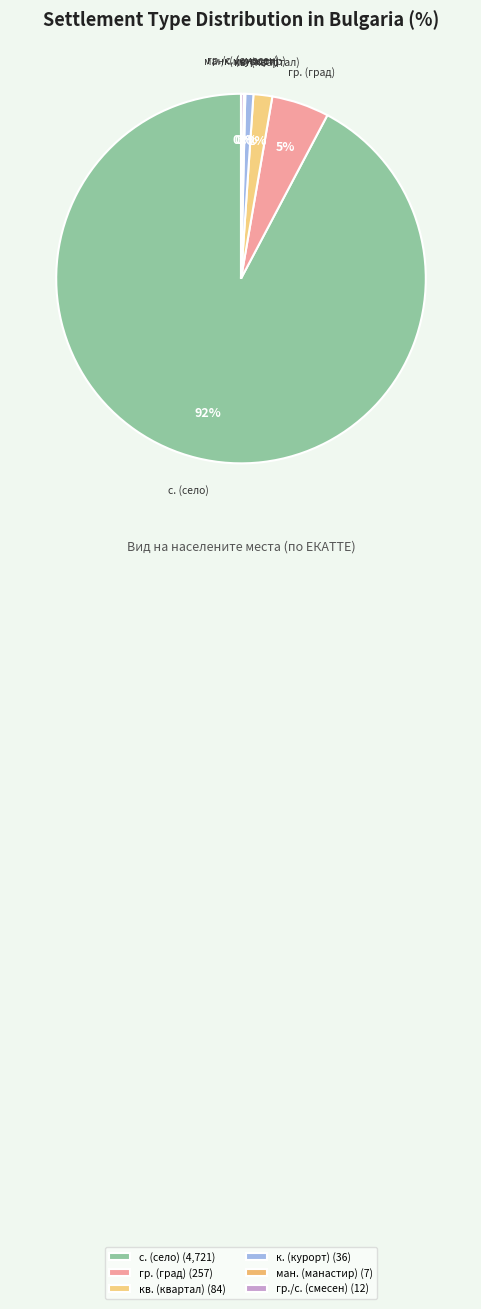

To the nearest percent, what is the average slice percentage?

17%